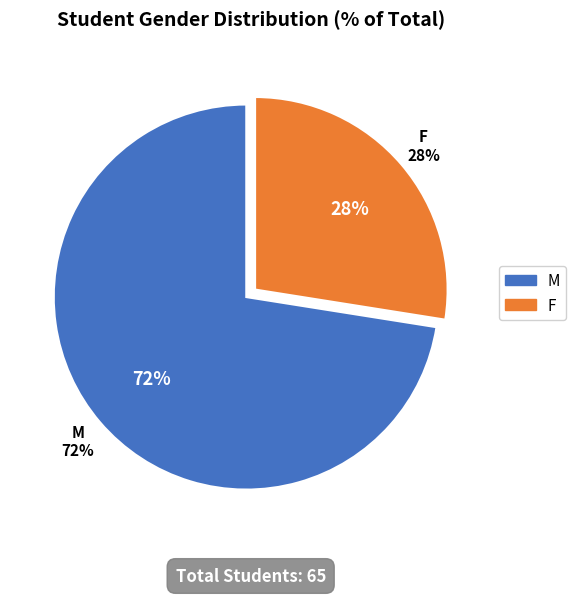

How much of the chart is everything except M?

27.5%